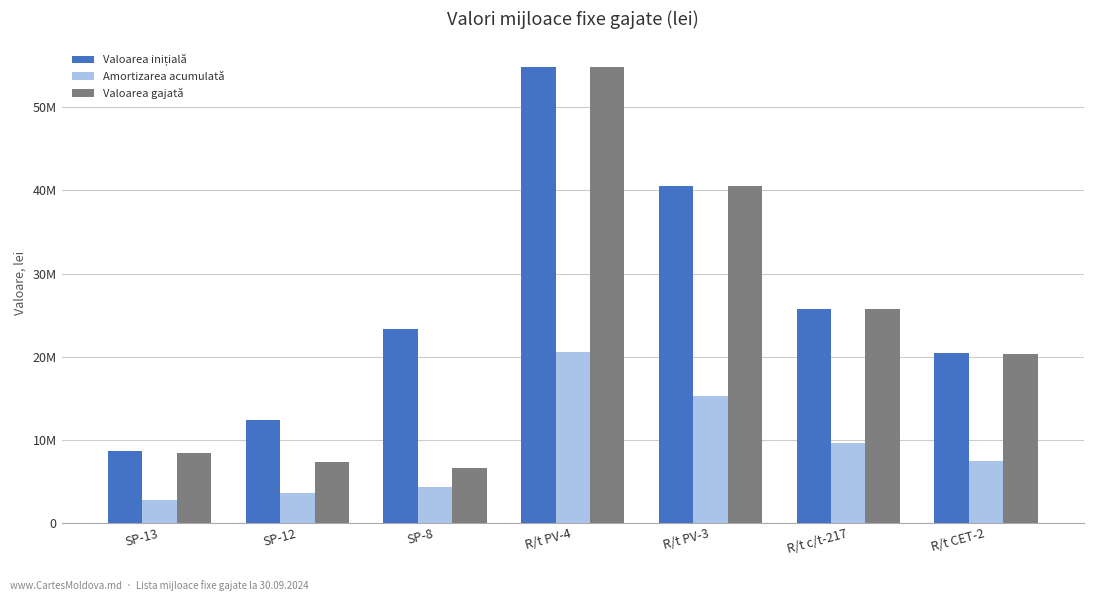

What is the approximate value of Amortizarea acumulată at R/t PV-4?

20579252.4